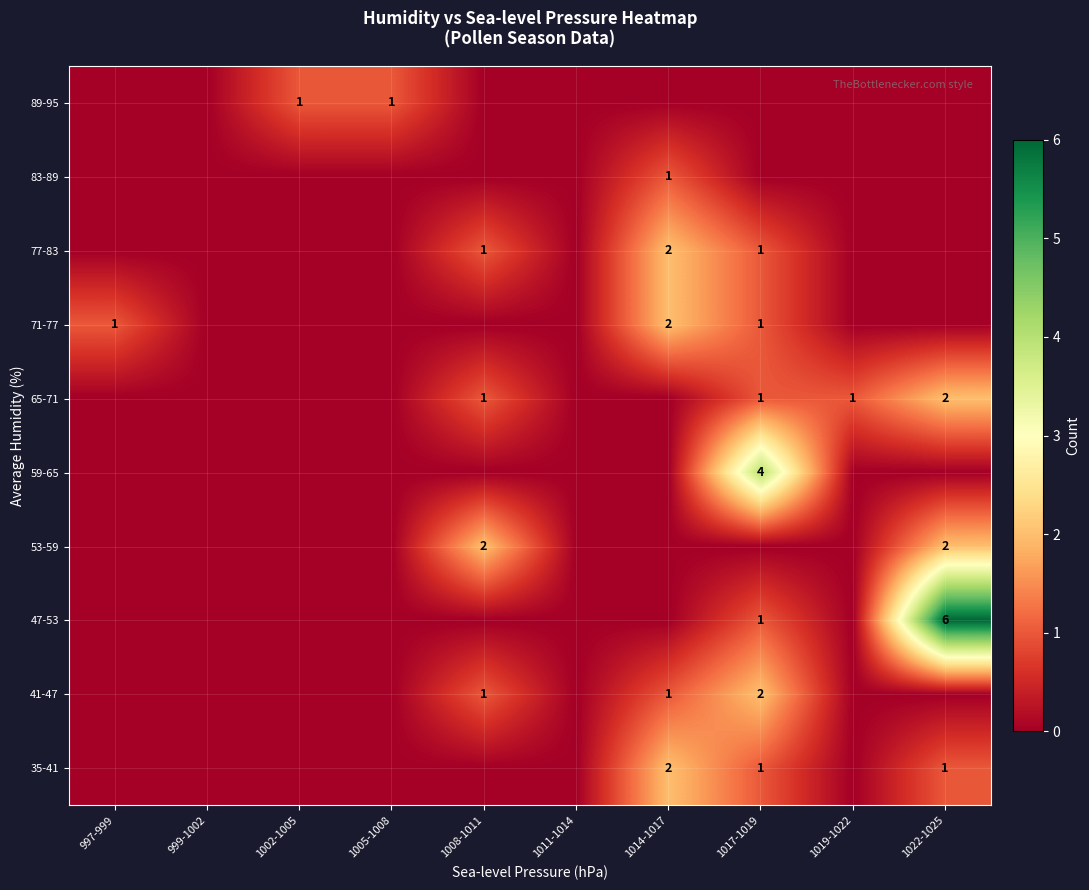

The 65-71 series shows 1 at 1017-1019. True or false?

True